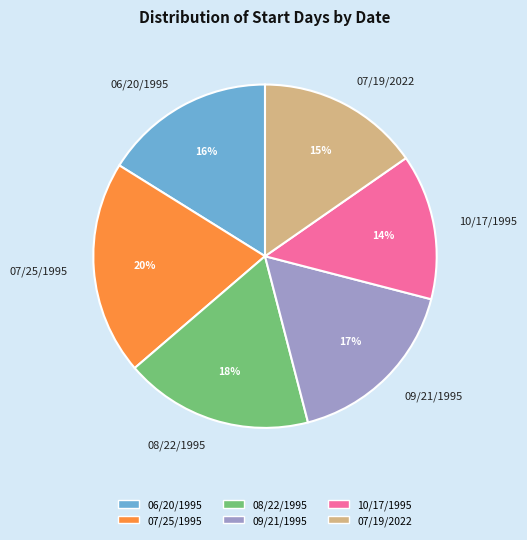

To the nearest percent, what is the difference between the largest and smallest slice percentages?

6%